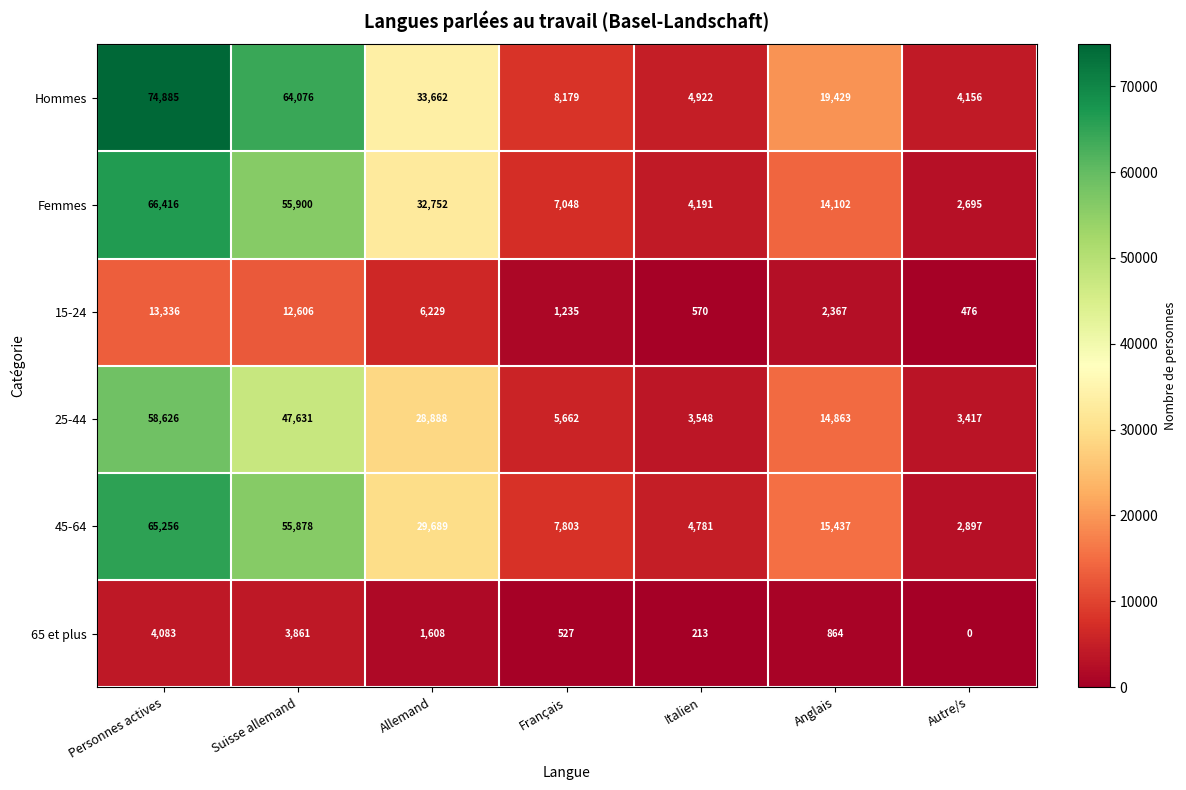

What is the sum of the 65 et plus values at Italien and Français?

740